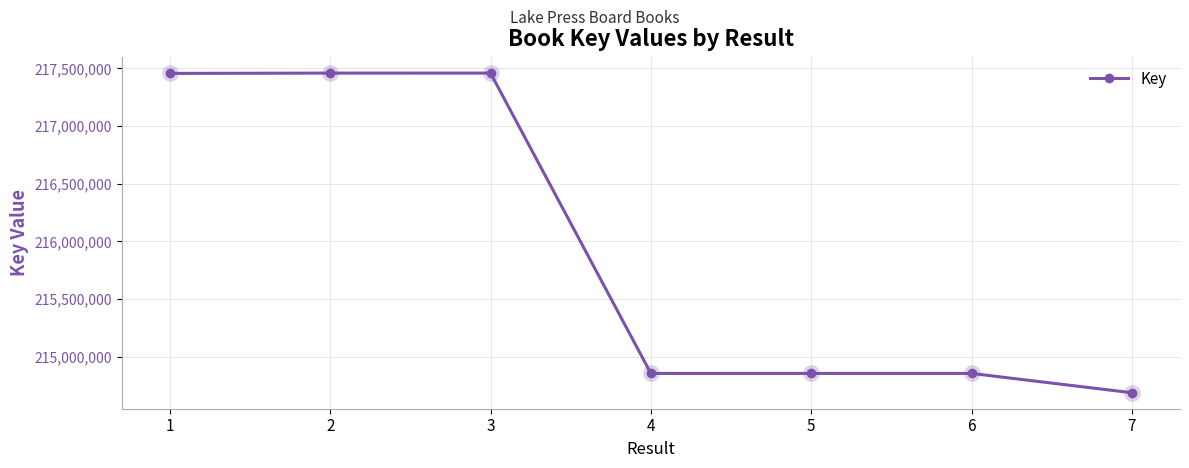

What is the value of the 3rd point from the left?

217459206